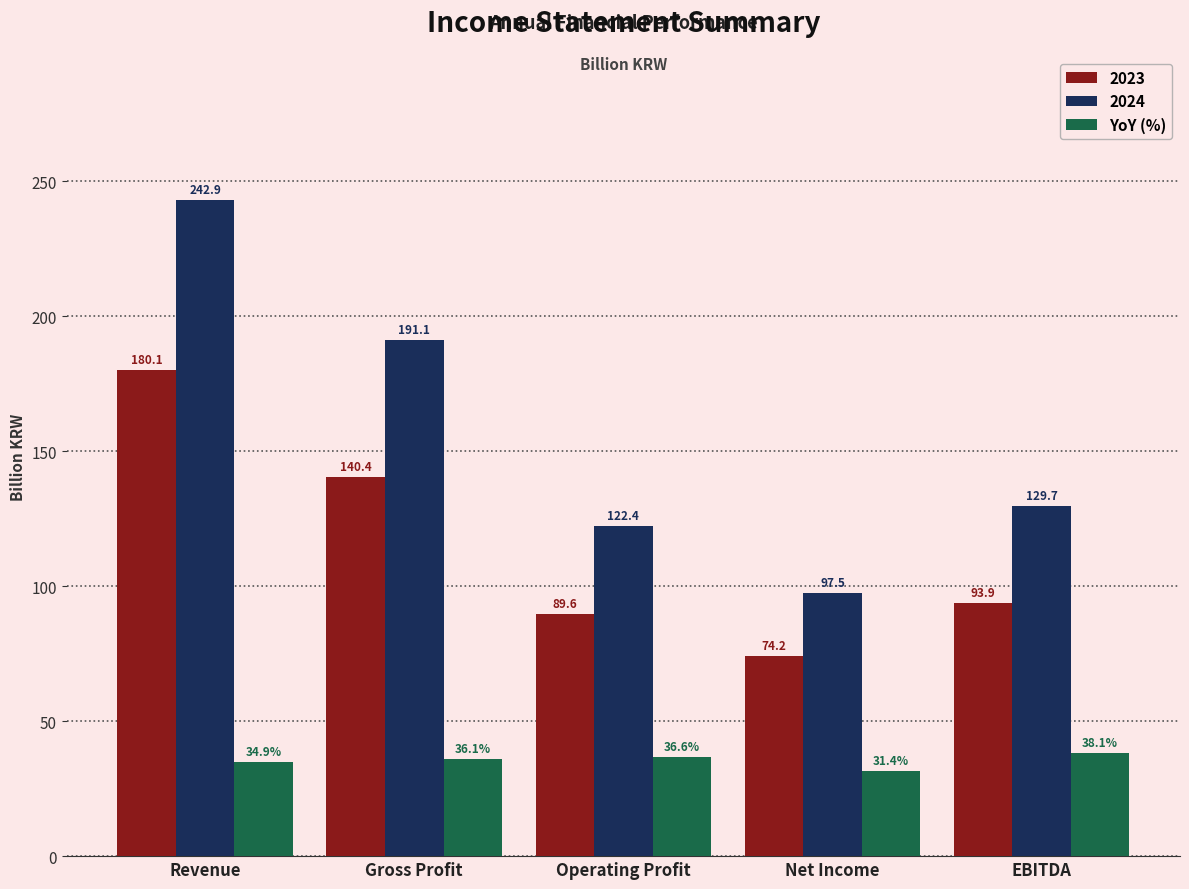

Between Revenue and Gross Profit, which series saw the biggest shift?

2024